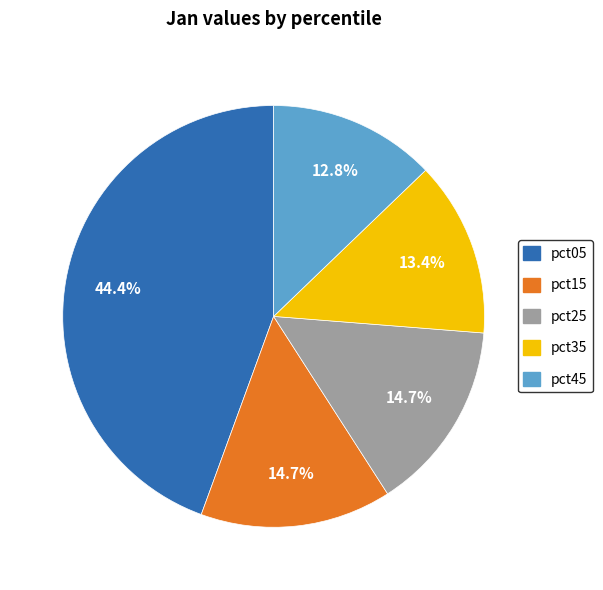

Is there a majority slice in this chart?

No